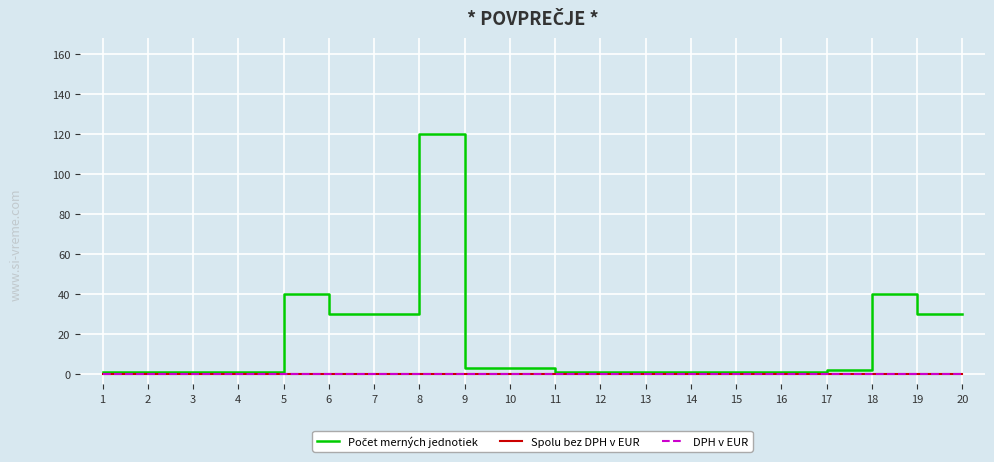

Is this an area chart (filled region under the line)?

No